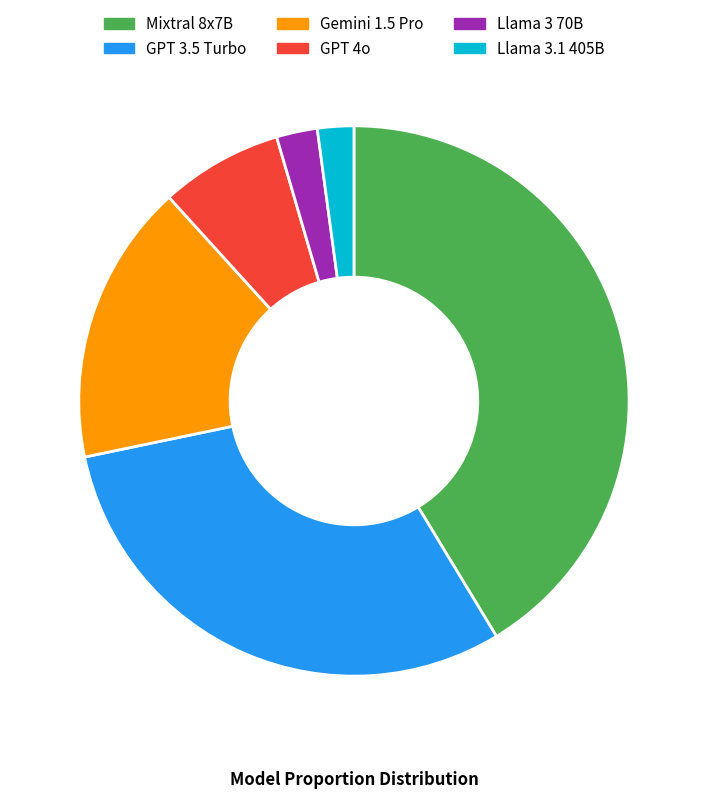

Is Llama 3 70B the majority of the pie?

No